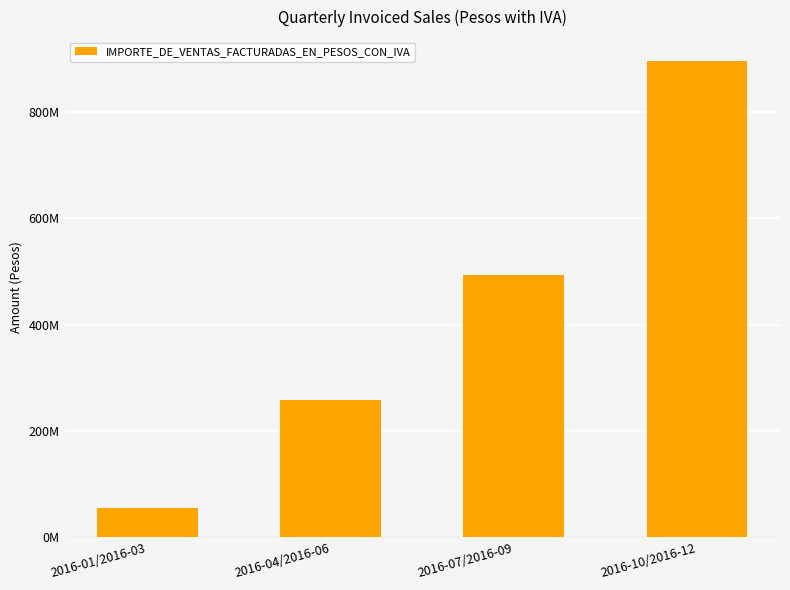

Is it true that the value at 2016-04/2016-06 is 353774128.1?

False